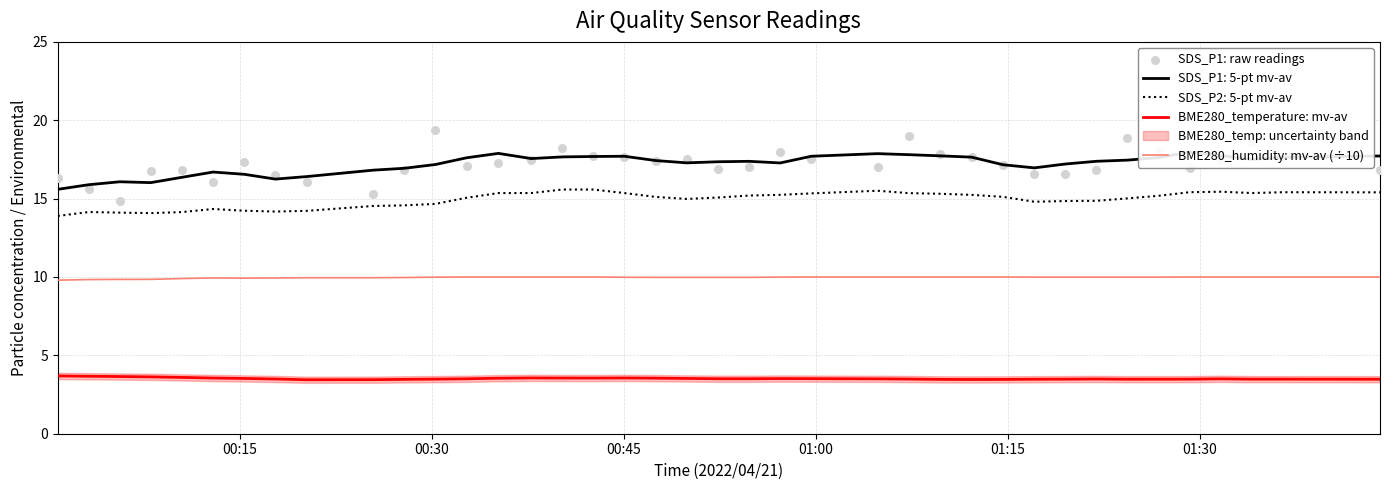

What is the minimum value for BME280_temperature: mv-av?

3.4